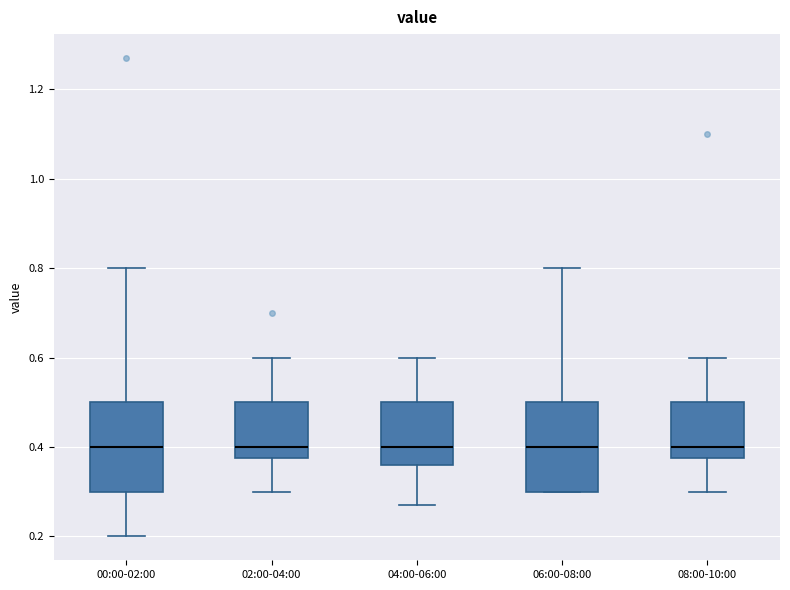

Reading left to right, transcribe this box plot: for each box, give where its median line is, the range the box spans, and where its two whiskers end, as read against the y-axis. The values are not printed on the chart, so give them approximately, as read against the axis.

00:00-02:00: median 0.40, box 0.30 to 0.50, whiskers 0.20 to 0.80
02:00-04:00: median 0.40, box 0.38 to 0.50, whiskers 0.30 to 0.60
04:00-06:00: median 0.40, box 0.36 to 0.50, whiskers 0.28 to 0.60
06:00-08:00: median 0.40, box 0.30 to 0.50, whiskers 0.30 to 0.80
08:00-10:00: median 0.40, box 0.38 to 0.50, whiskers 0.30 to 0.60